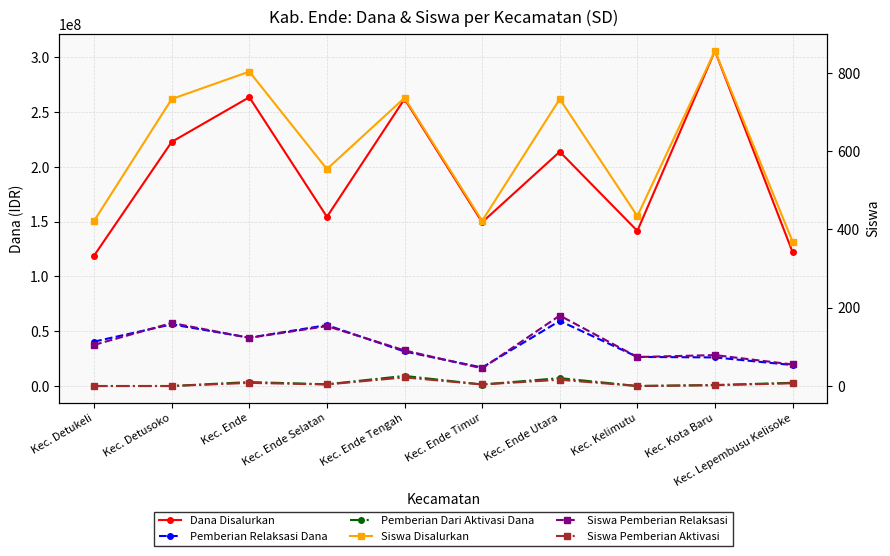

How many lines are shown in the chart?

6